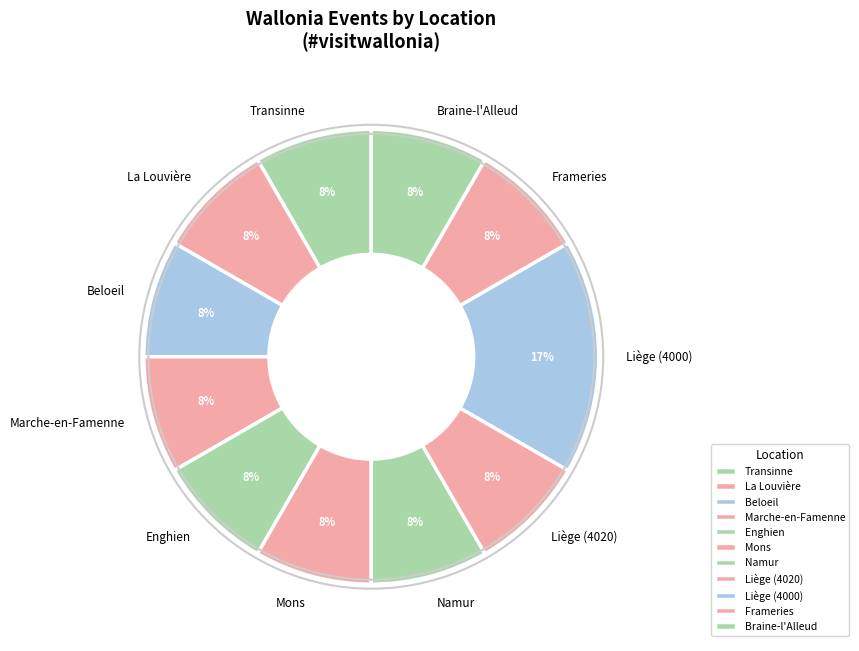

What is the smallest slice in the pie chart?

Braine-l'Alleud